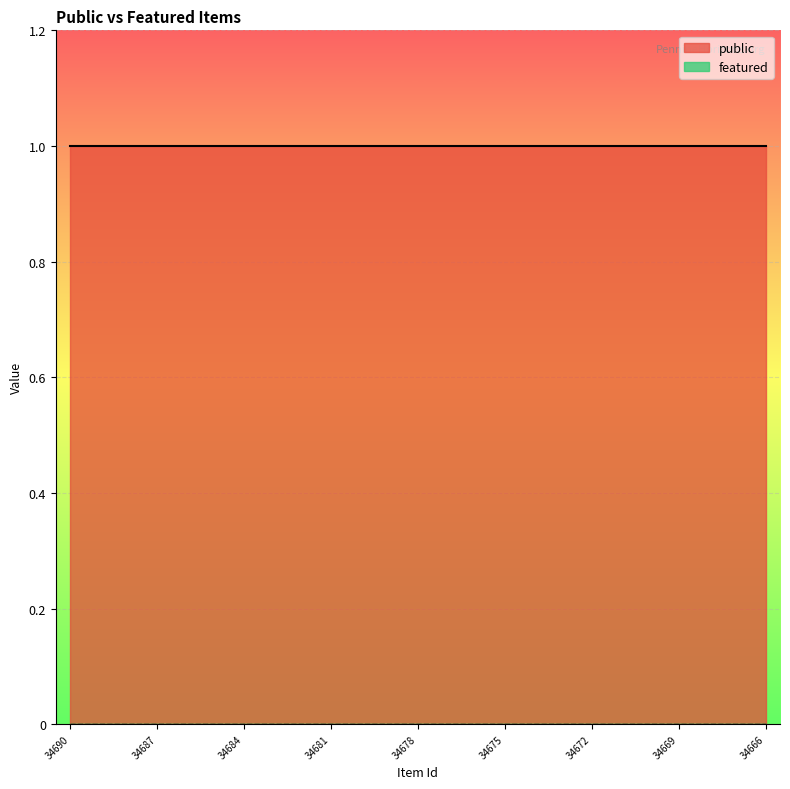

Which series has the largest total across all categories?

public